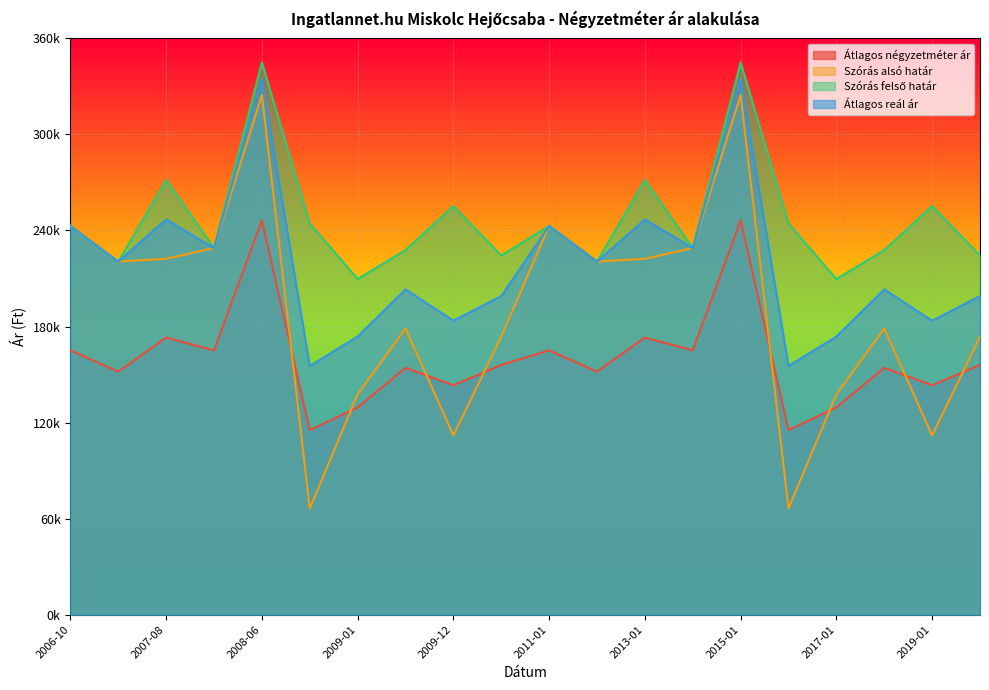

Where does the Átlagos reál ár series first go above 220556?

2006-10